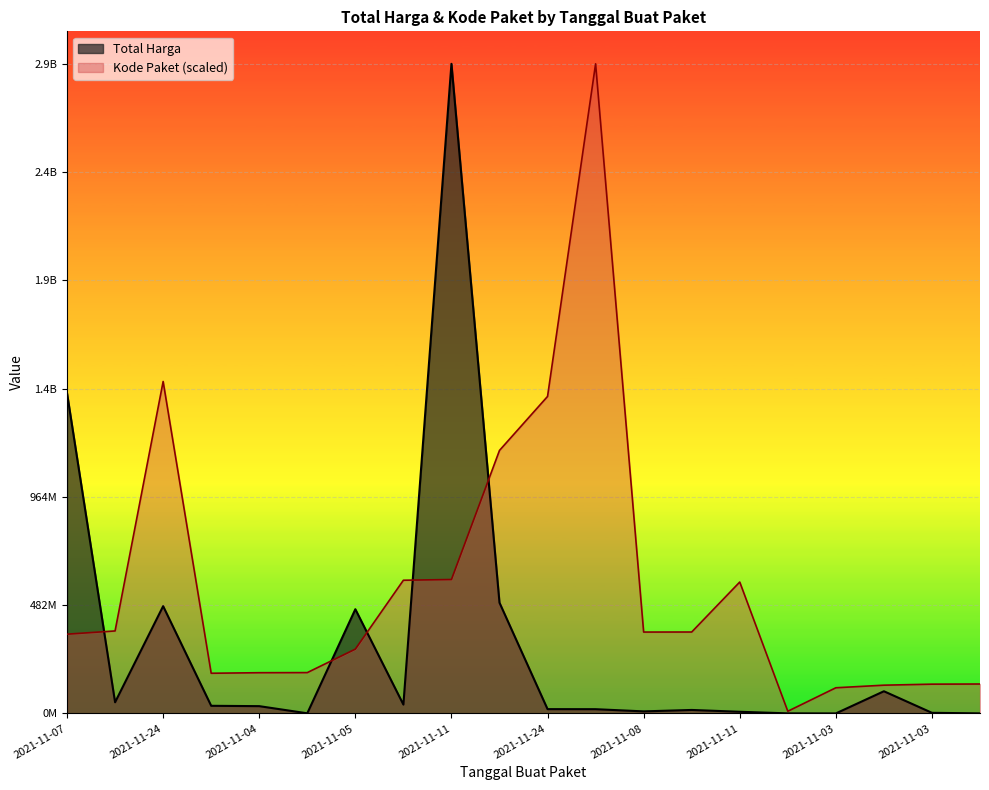

What is the label of the 8th point from the left?

2021-11-11